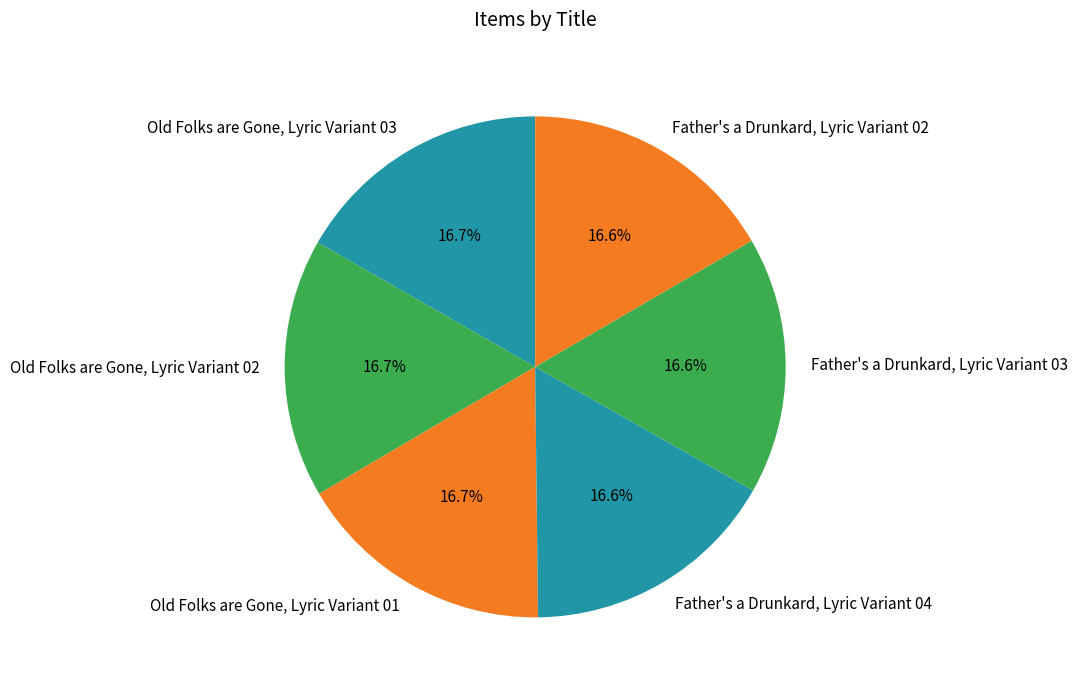

To the nearest percent, what percentage of the pie is Old Folks are Gone, Lyric Variant 03?

17%